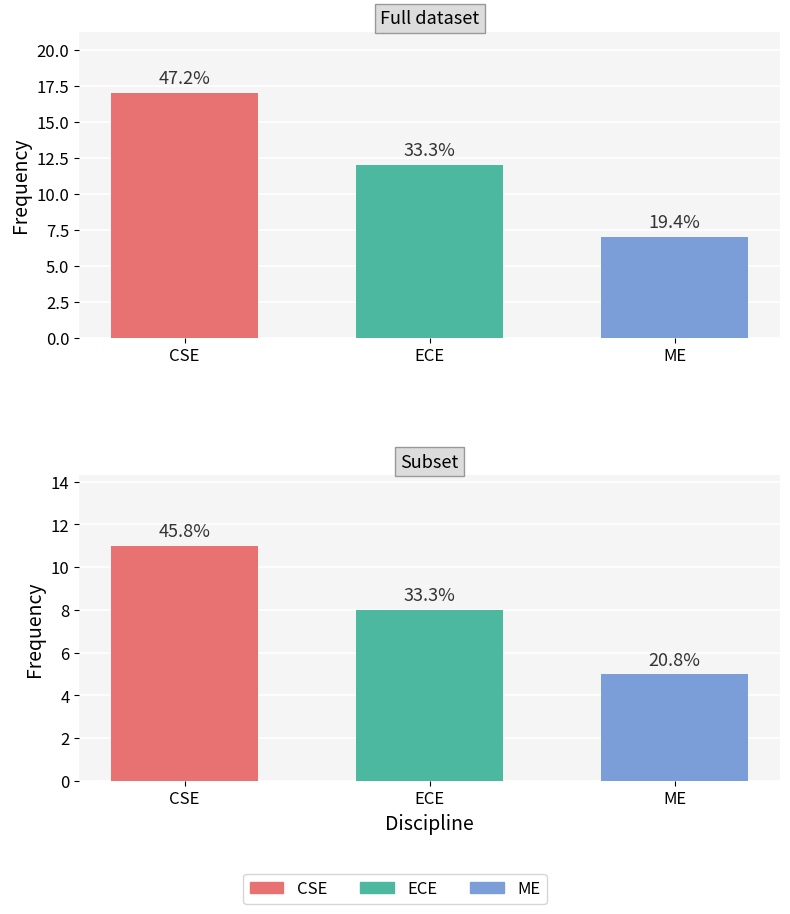

What is the label of the 2nd bar from the left?

ECE